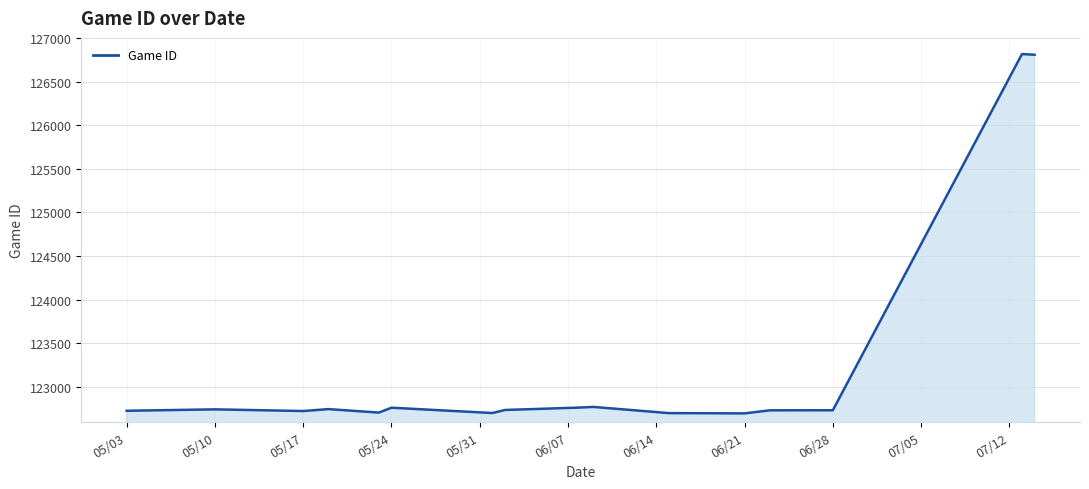

What is the greatest value displayed?

126815